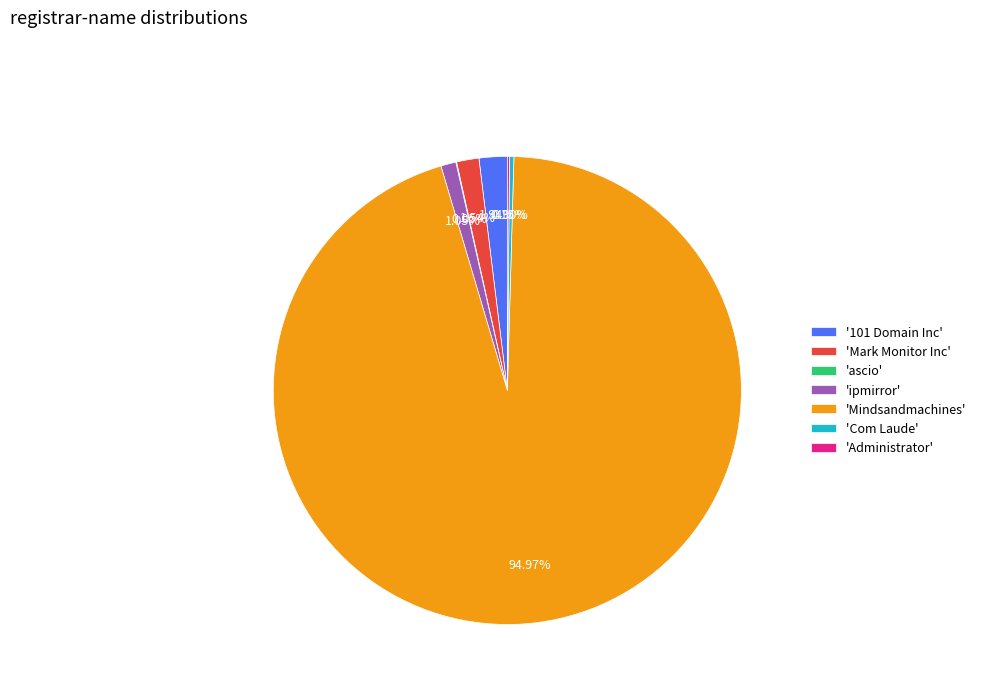

Which category accounts for the majority?

'Mindsandmachines'